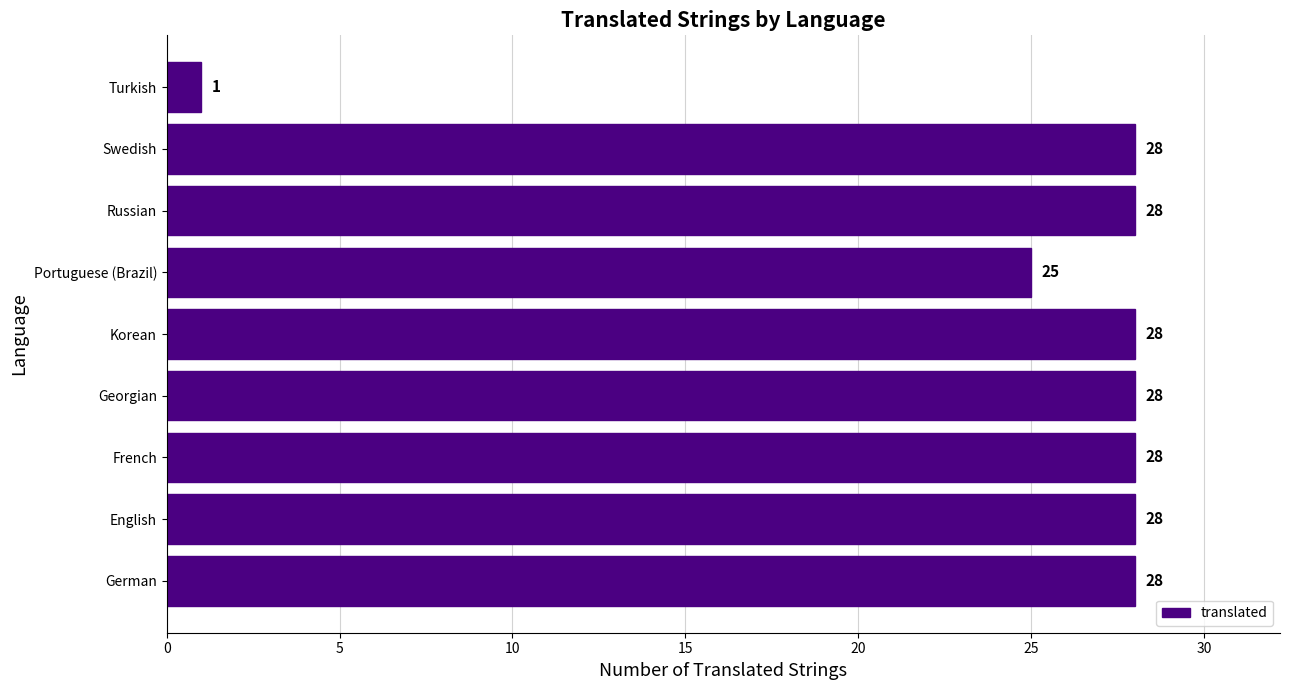

Is it true that the value at Turkish is 1?

True